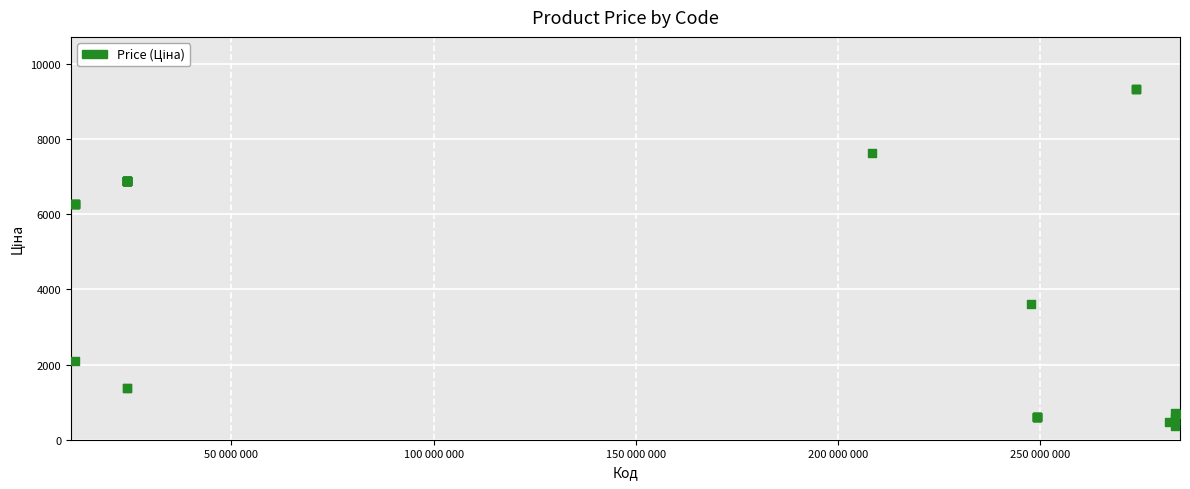

What Y value in the scatter plot is closest to 4838?

3622.2